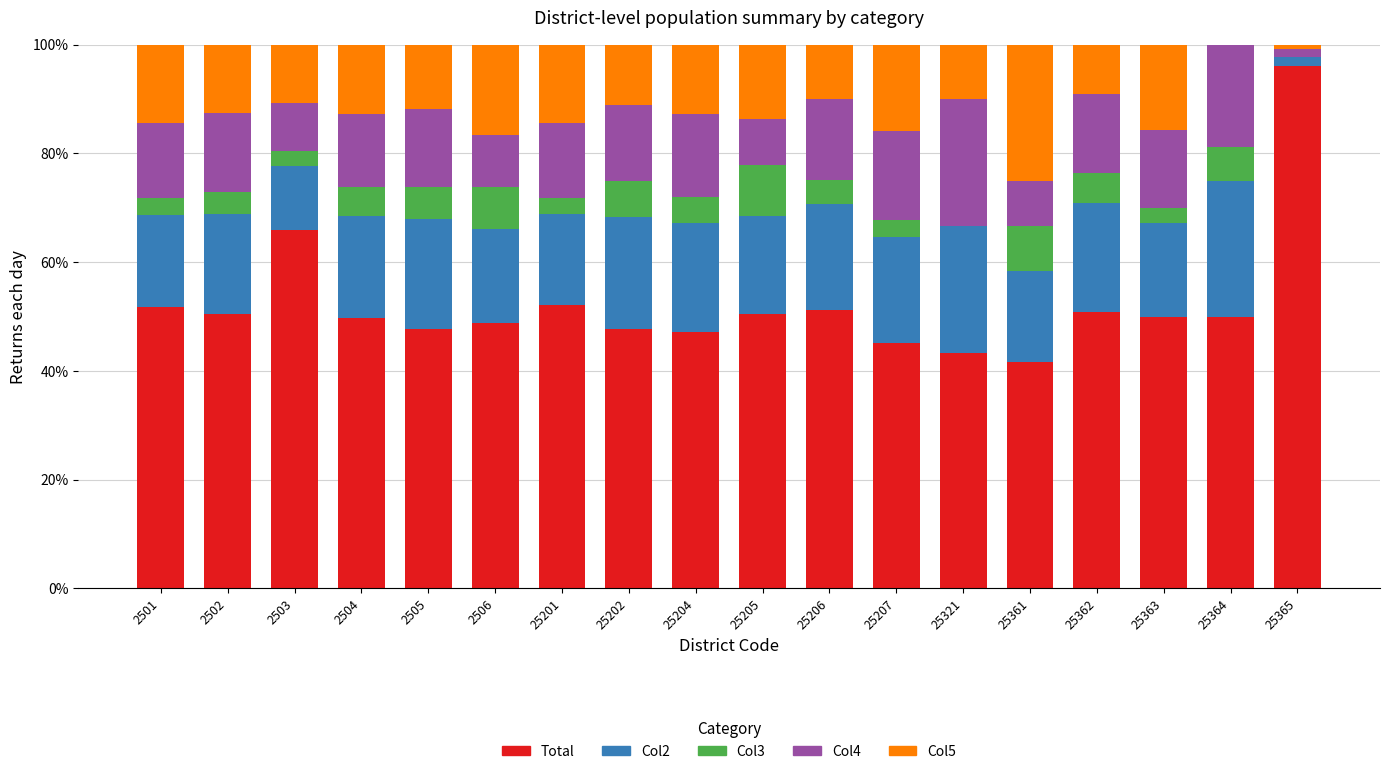

Where is Total nearest to the value 68?

2503